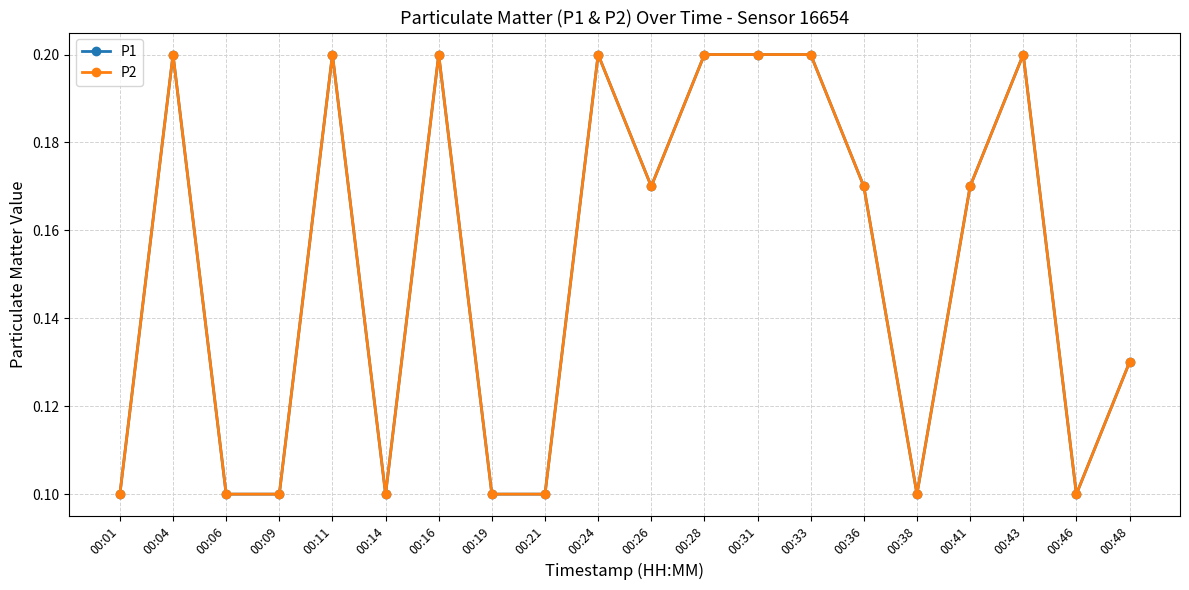

True or false: P1 has more than 0 points higher than both neighbors.

True